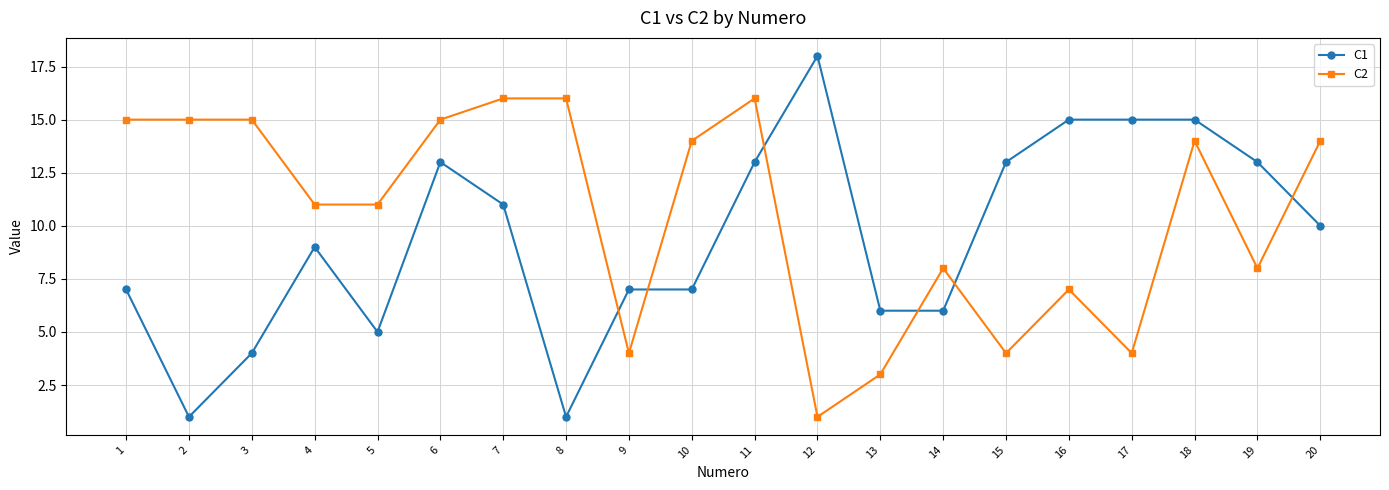

Which category has the lowest value in the C2 series?

12